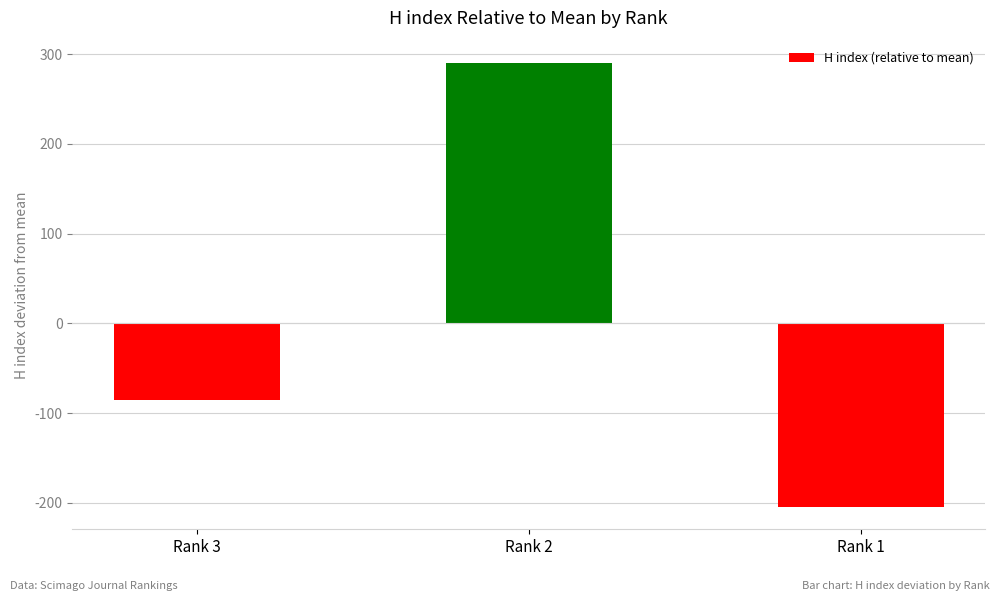

How many positive values are there?

1